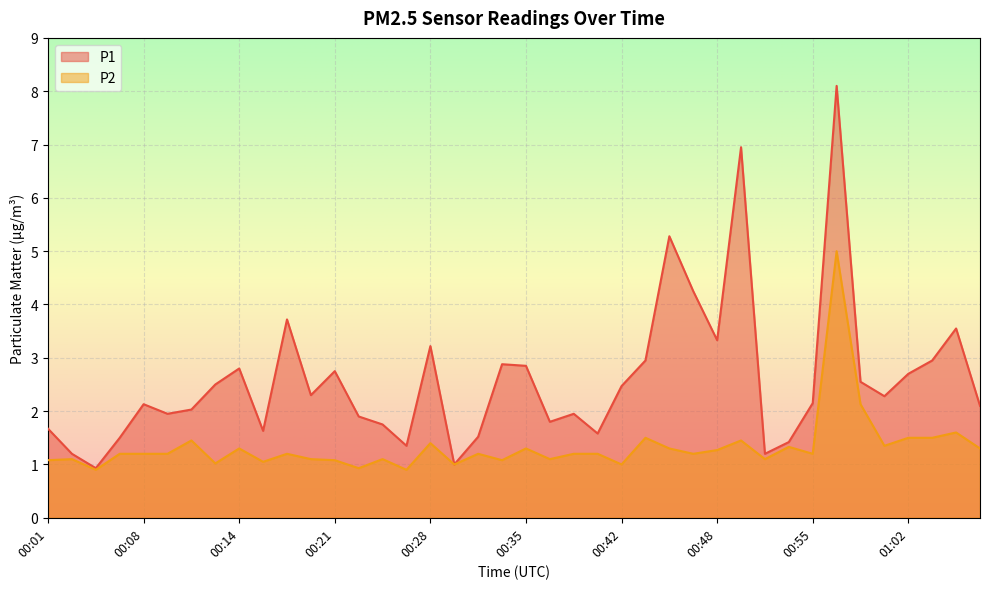

How many data points in P2 are above 1?

35